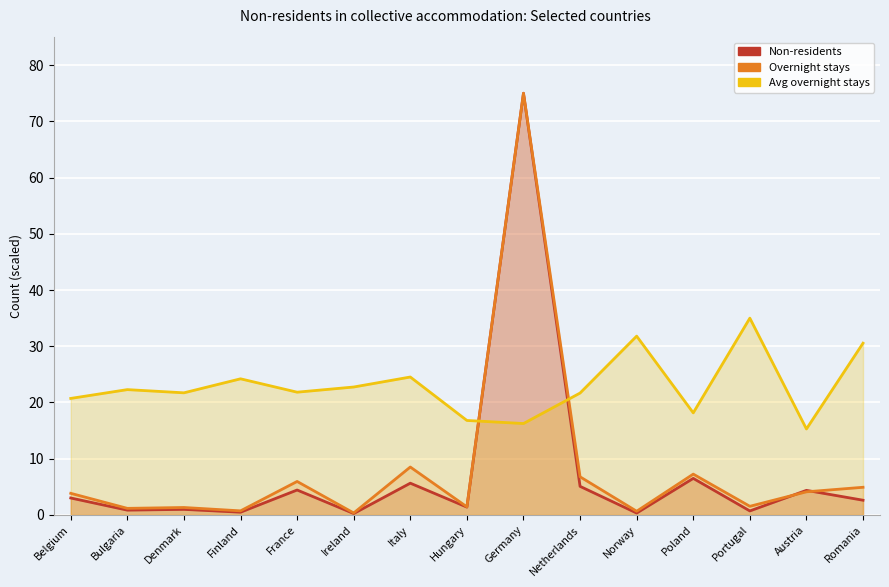

How many data points in Non-residents are above 2?

8